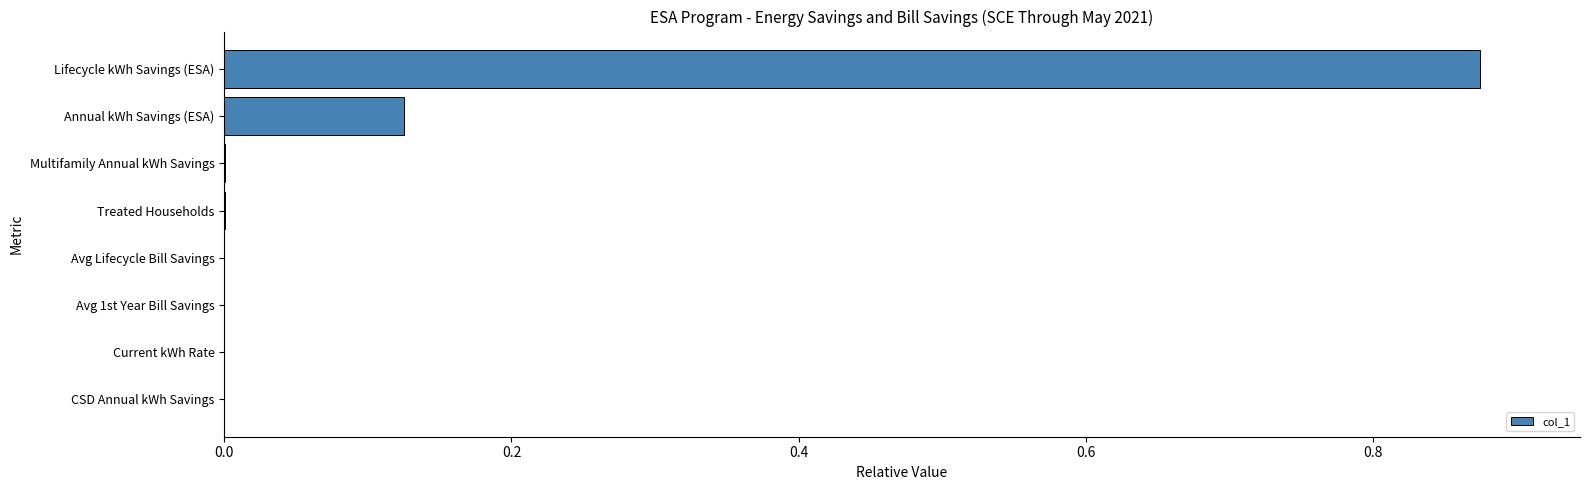

Between Current kWh Rate and Lifecycle kWh Savings (ESA), which is larger?

Lifecycle kWh Savings (ESA)